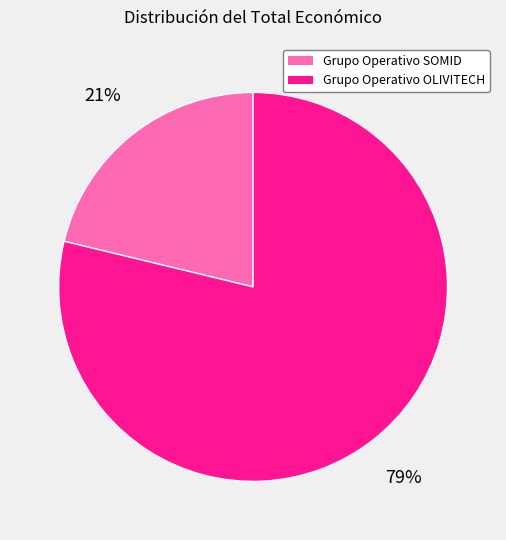

The Grupo Operativo SOMID slice represents 36% of the pie. True or false?

False